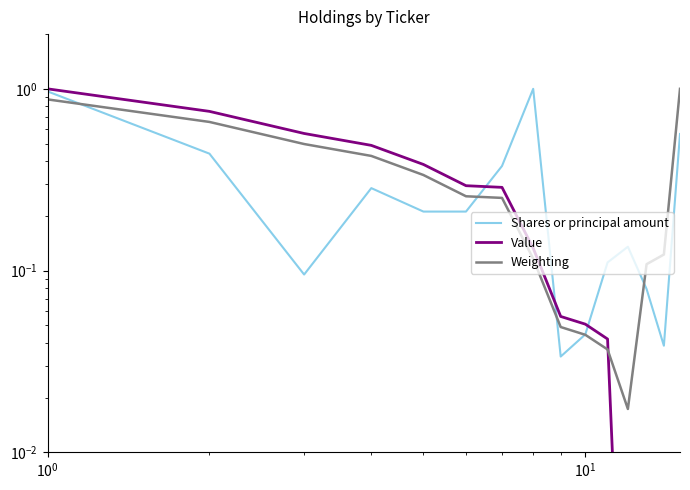

Is it true that Weighting equals 0.2 at 7?

False